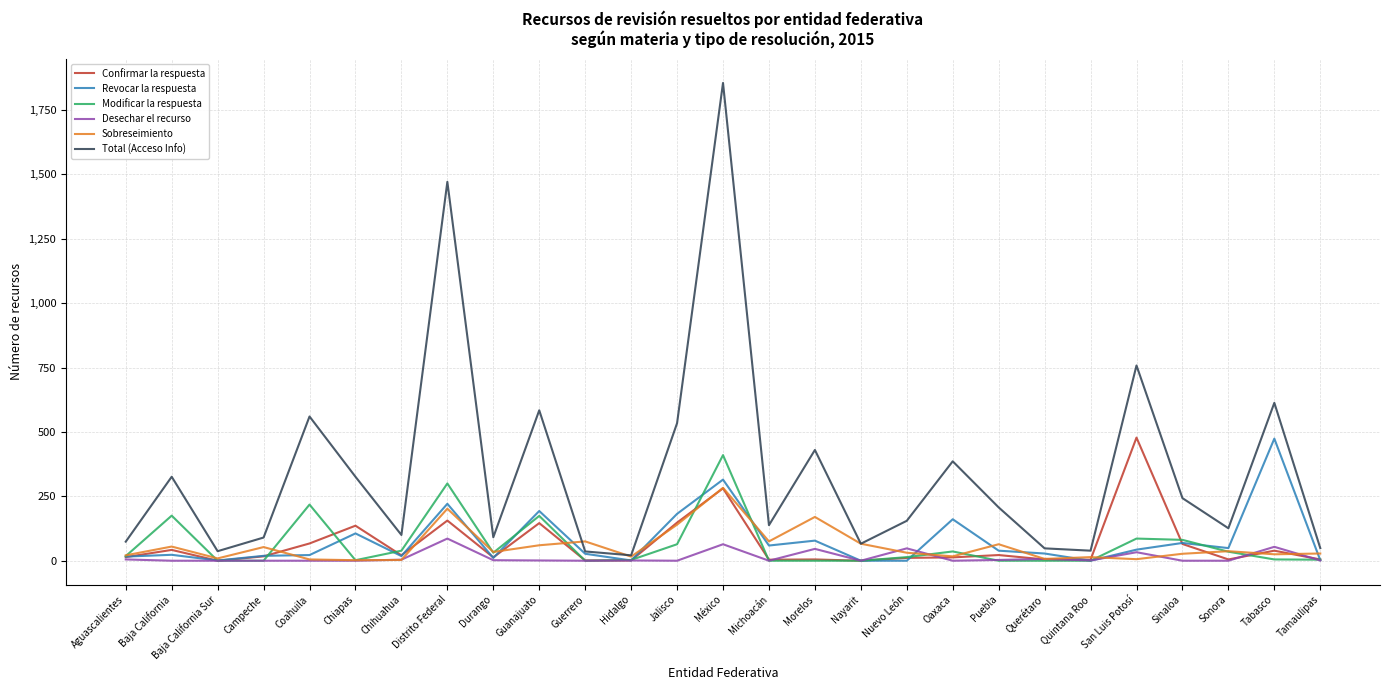

At which label is Modificar la respuesta closest to 205?

Coahuila